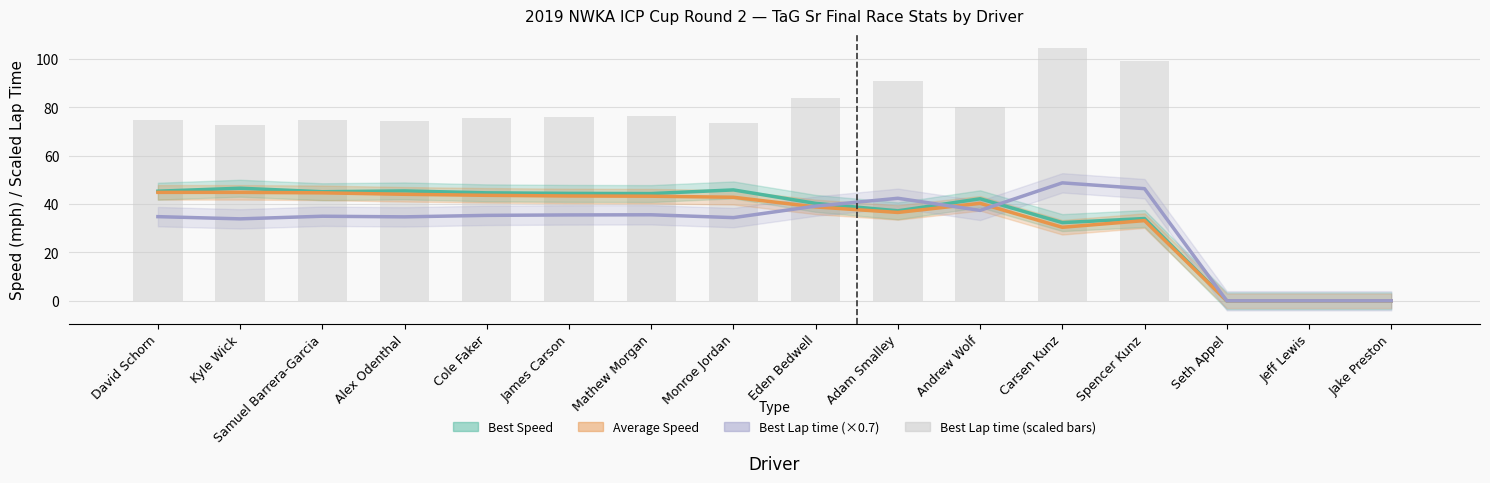

Which has a higher value, Eden Bedwell or David Schorn?

David Schorn